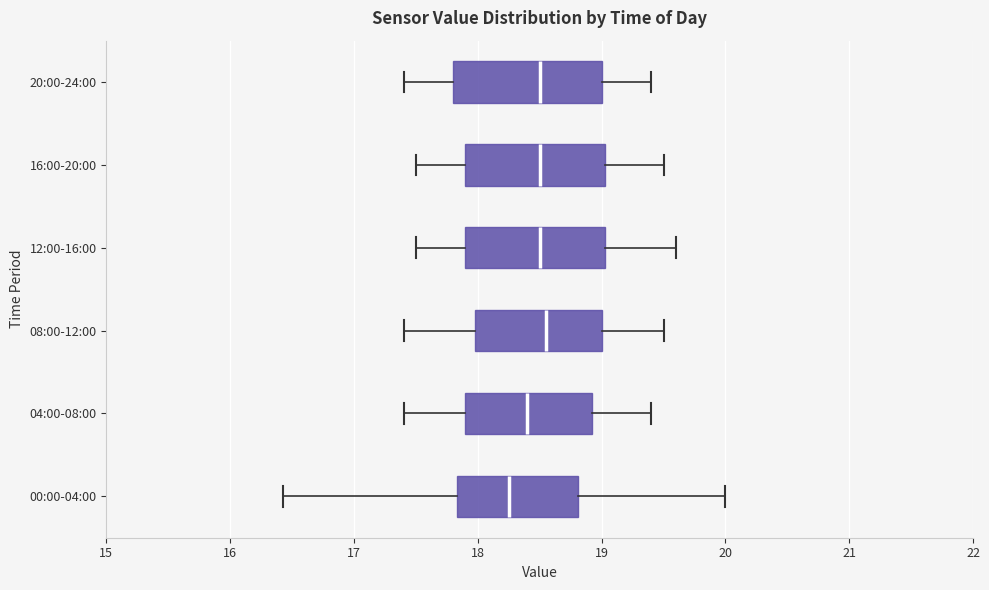

Reading bottom to top, read every box against the x-axis: the position of its median line, the range the box covers, and the ends of its whiskers. The values are not printed on the chart, so give them approximately, as read against the axis.

00:00-04:00: median 18.3, box 17.8 to 18.8, whiskers 16.4 to 20.0
04:00-08:00: median 18.4, box 17.9 to 18.9, whiskers 17.4 to 19.4
08:00-12:00: median 18.6, box 18.0 to 19.0, whiskers 17.4 to 19.5
12:00-16:00: median 18.5, box 17.9 to 19.0, whiskers 17.5 to 19.6
16:00-20:00: median 18.5, box 17.9 to 19.0, whiskers 17.5 to 19.5
20:00-24:00: median 18.5, box 17.8 to 19.0, whiskers 17.4 to 19.4